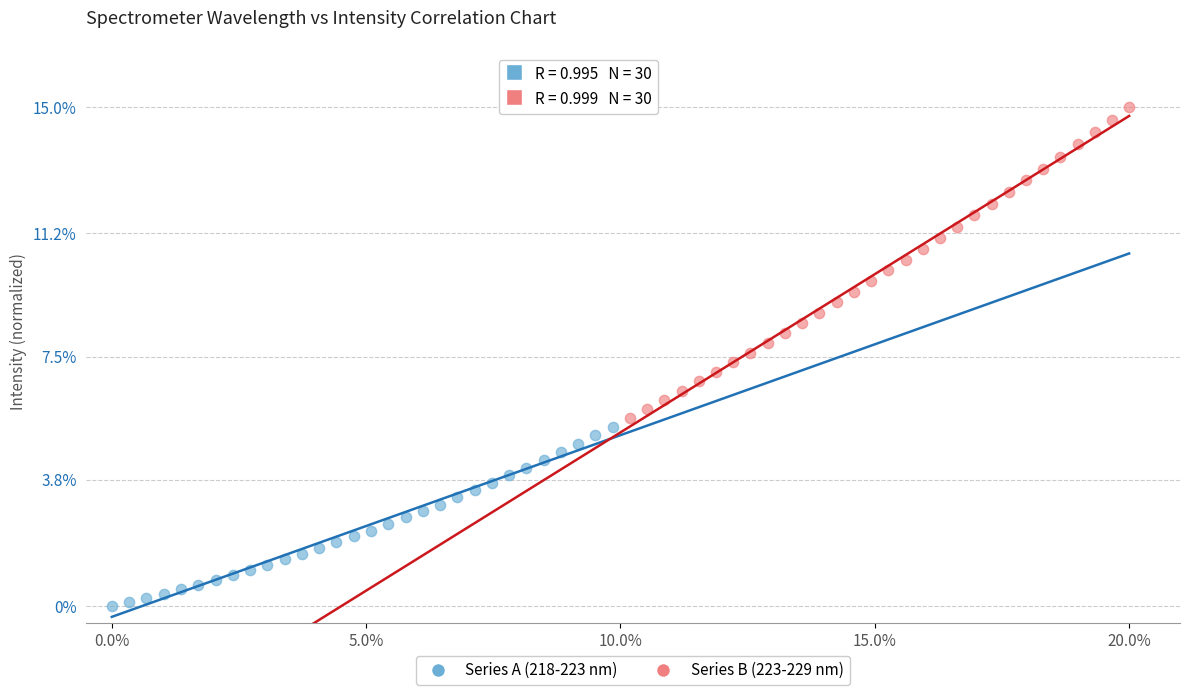

Which series reaches the maximum Y coordinate?

Series B (223-229 nm)